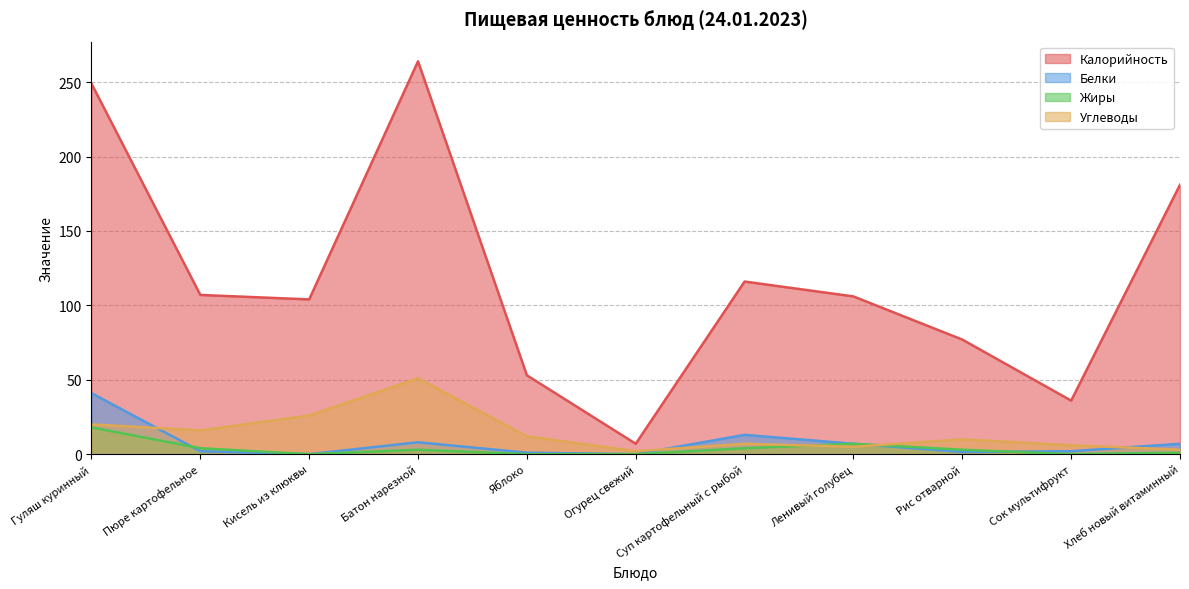

What is the greatest value displayed?

264.0